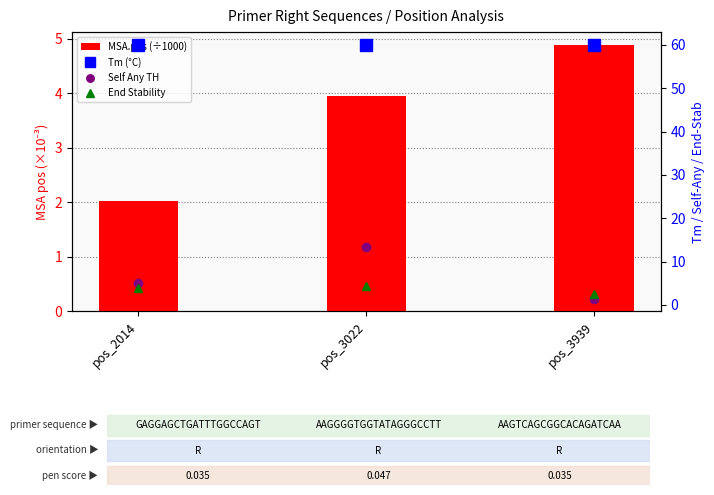

What are all the series names shown in the legend?

MSA.pos (÷1000), Tm (°C), Self Any TH, End Stability